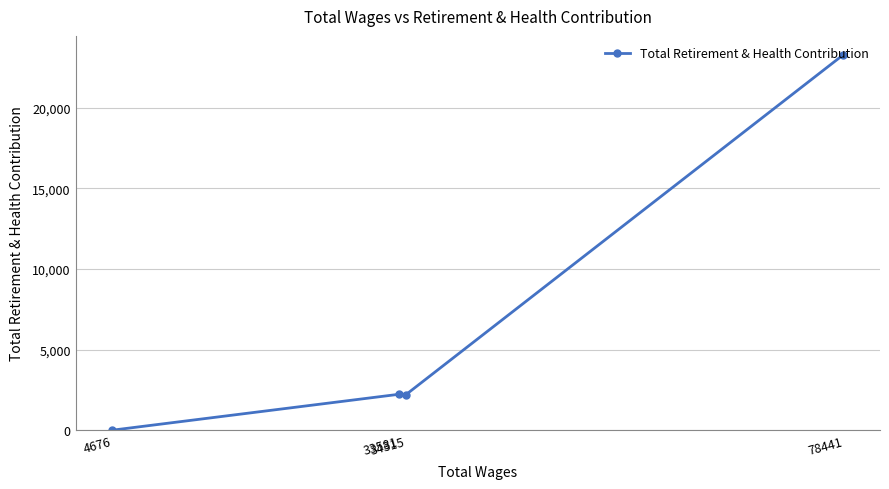

How many values are below 2227?

2